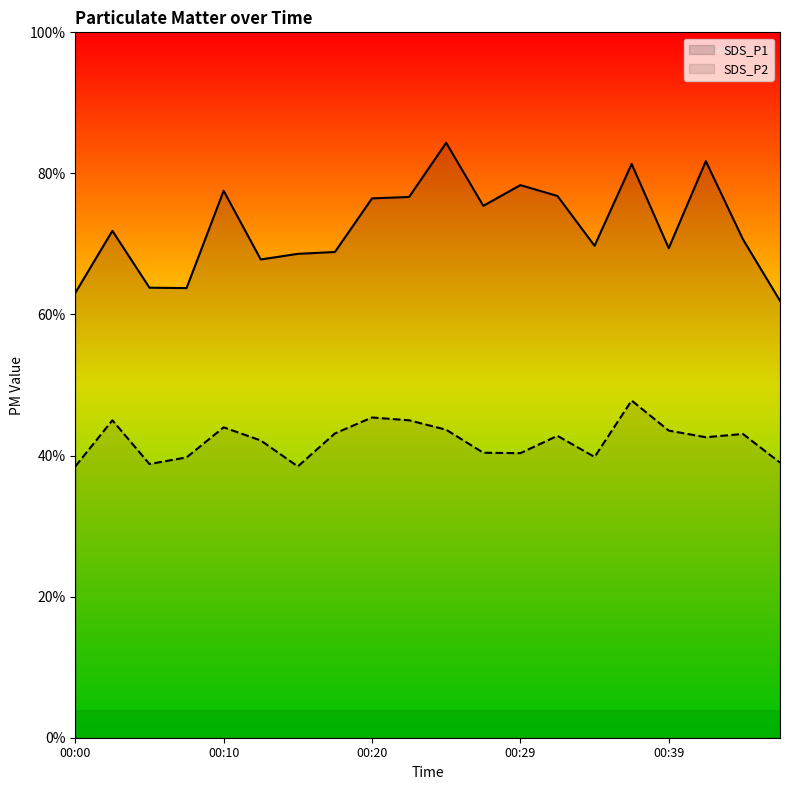

Reading right to left, transcribe all the data shown in this chart.

SDS_P1: 00:46=31.0	00:44=35.3	00:42=40.9	00:39=34.7	00:37=40.7	00:34=34.9	00:32=38.4	00:29=39.2	00:27=37.7	00:25=42.2	00:22=38.3	00:20=38.2	00:17=34.4	00:15=34.3	00:12=33.9	00:10=38.8	00:08=31.9	00:05=31.9	00:03=35.9	00:00=31.5
SDS_P2: 00:46=19.5	00:44=21.5	00:42=21.3	00:39=21.8	00:37=23.9	00:34=19.9	00:32=21.4	00:29=20.2	00:27=20.2	00:25=21.8	00:22=22.5	00:20=22.7	00:17=21.6	00:15=19.2	00:12=21.1	00:10=22.0	00:08=19.9	00:05=19.4	00:03=22.5	00:00=19.2